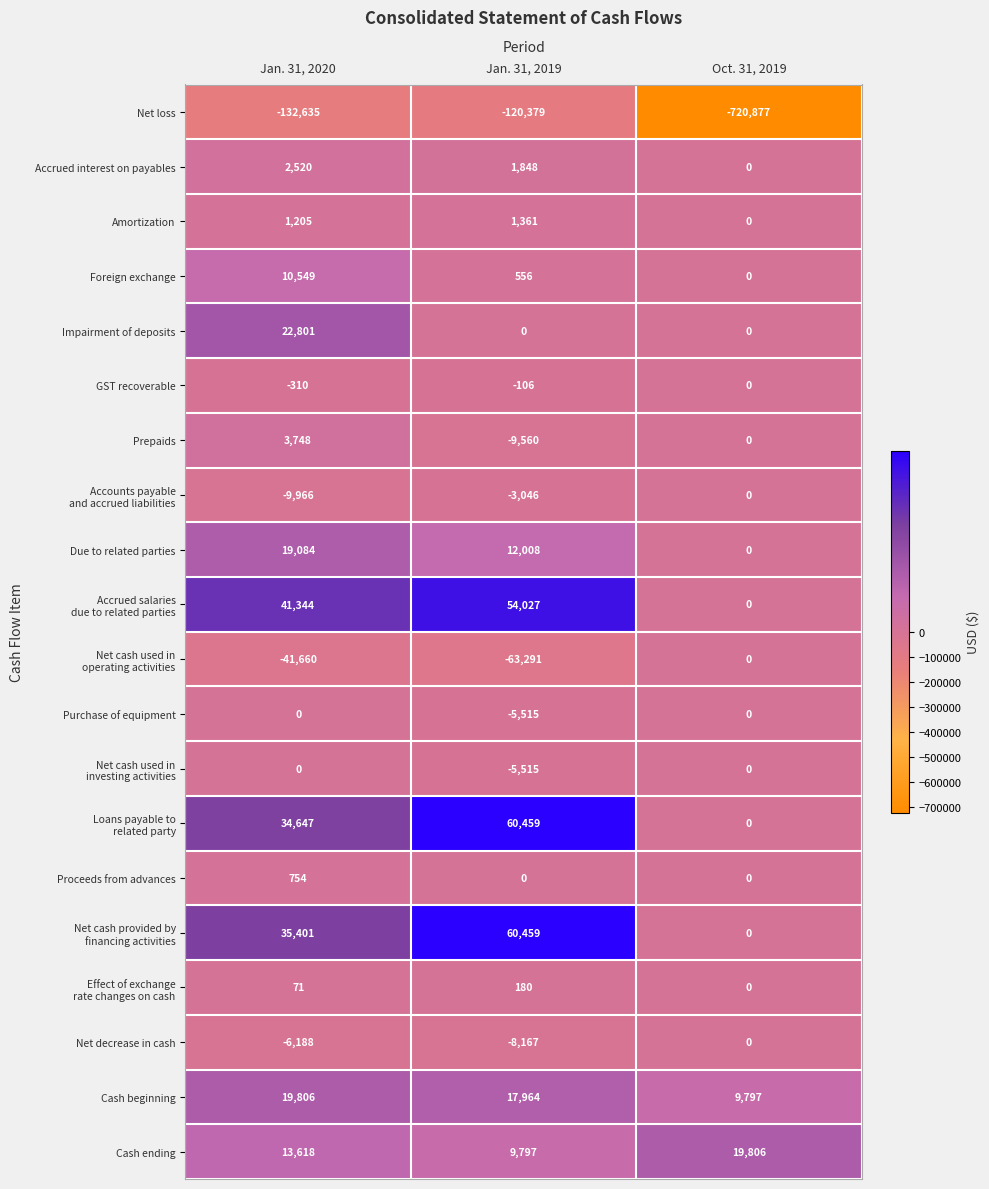

List the labels in order of Prepaids value, smallest first.

Jan. 31, 2019, Oct. 31, 2019, Jan. 31, 2020